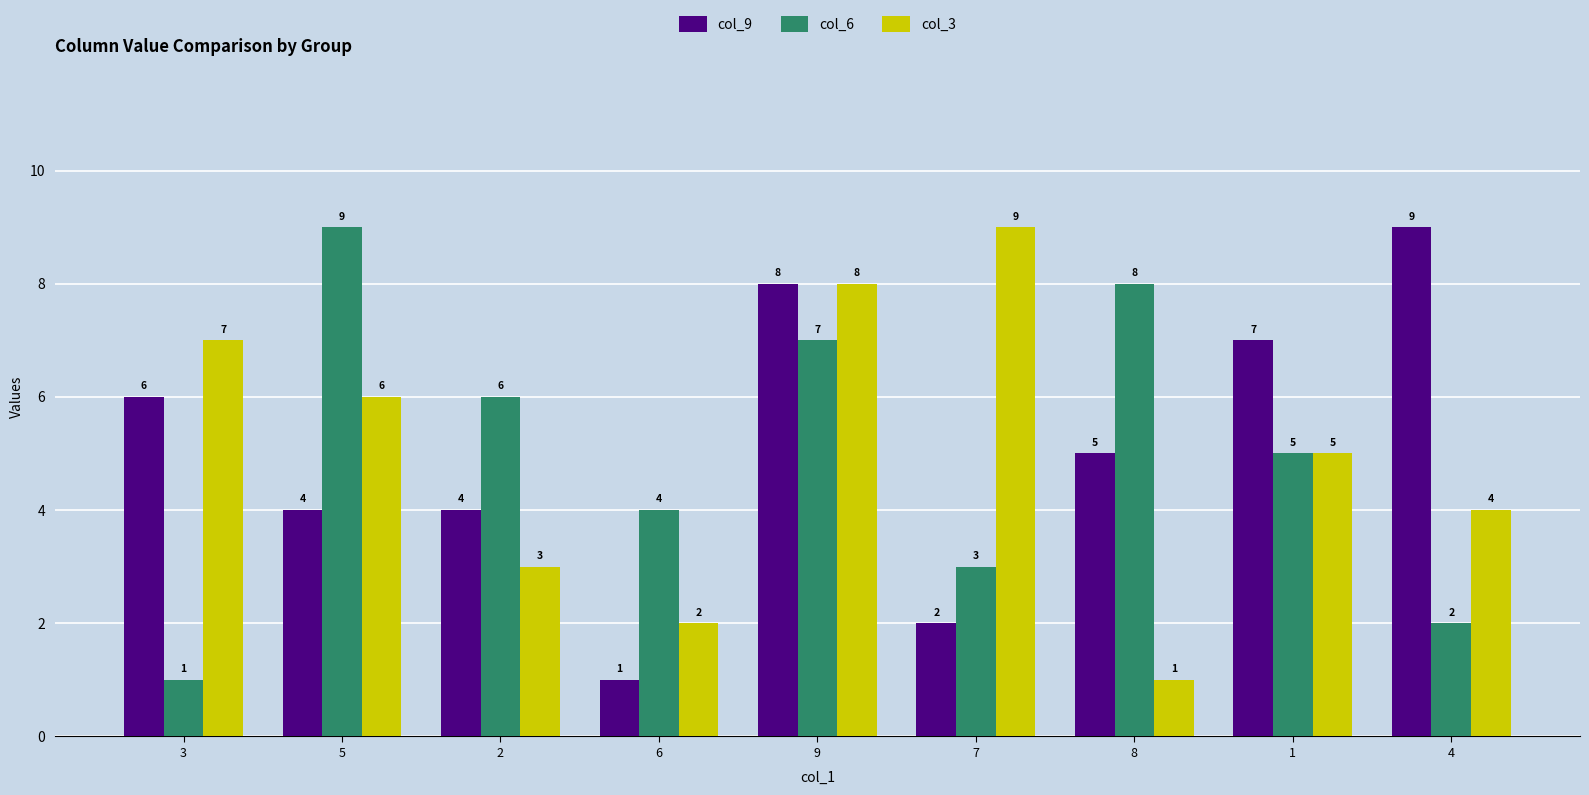

Which series changed the most between 3 and 2?

col_6